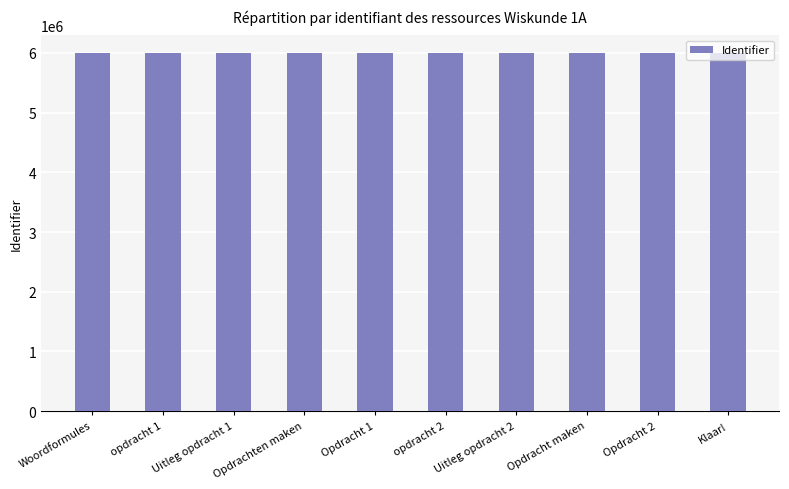

What is the sum of the values at Opdracht maken and Klaar!?

11986577